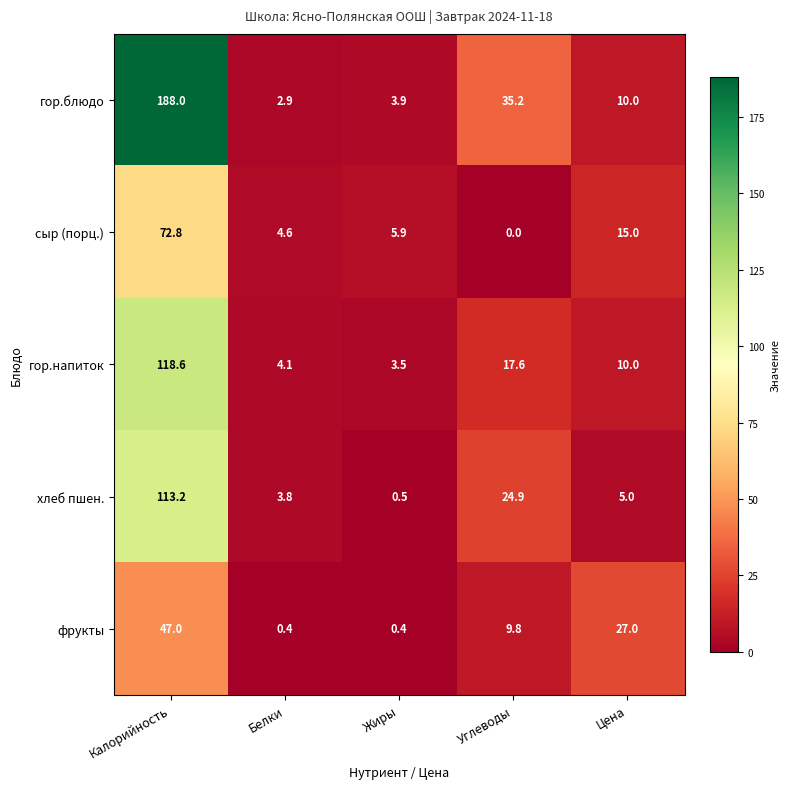

Between Жиры and Углеводы, which series saw the biggest shift?

гор.блюдо